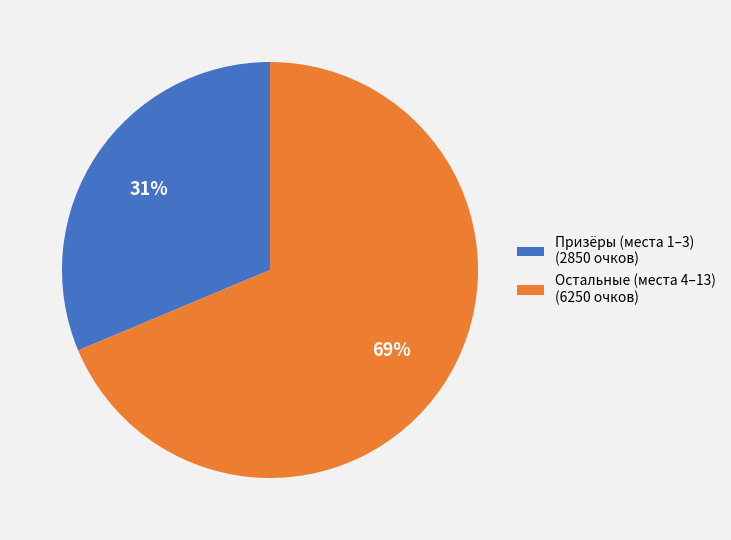

Is it true that Остальные (места 4–13) (6250 очков) is 69% of the pie?

True